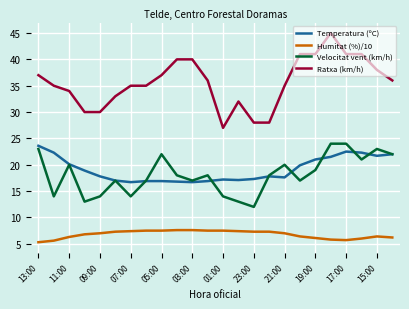

Which series has the largest total across all categories?

Ratxa (km/h)